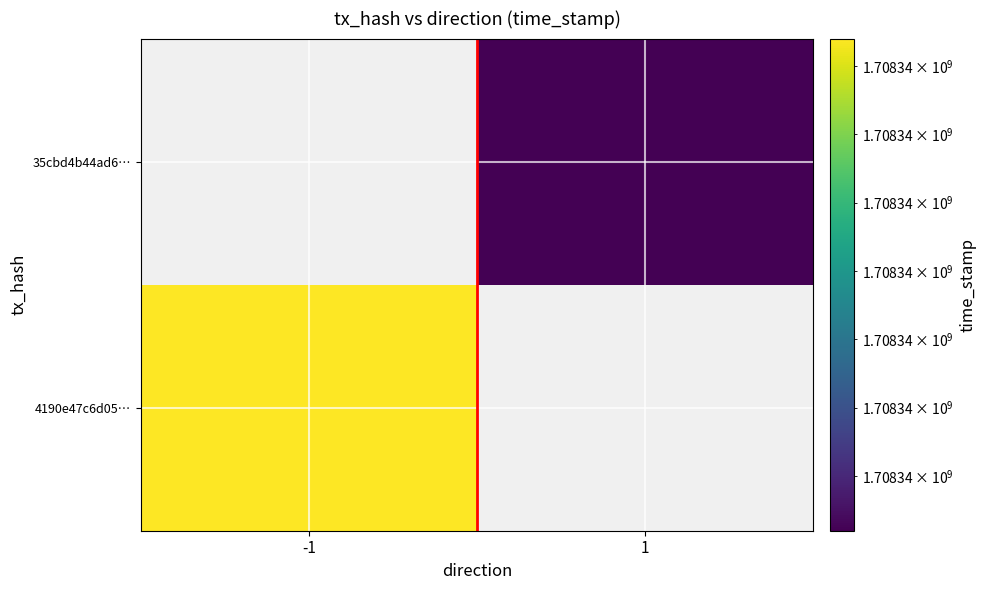

Count the number of categories in the chart.

2